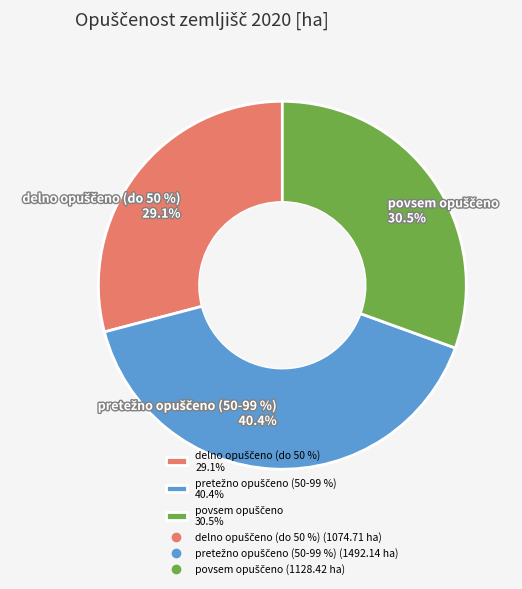

To the nearest percent, what percentage of the pie is povsem opuščeno?

31%